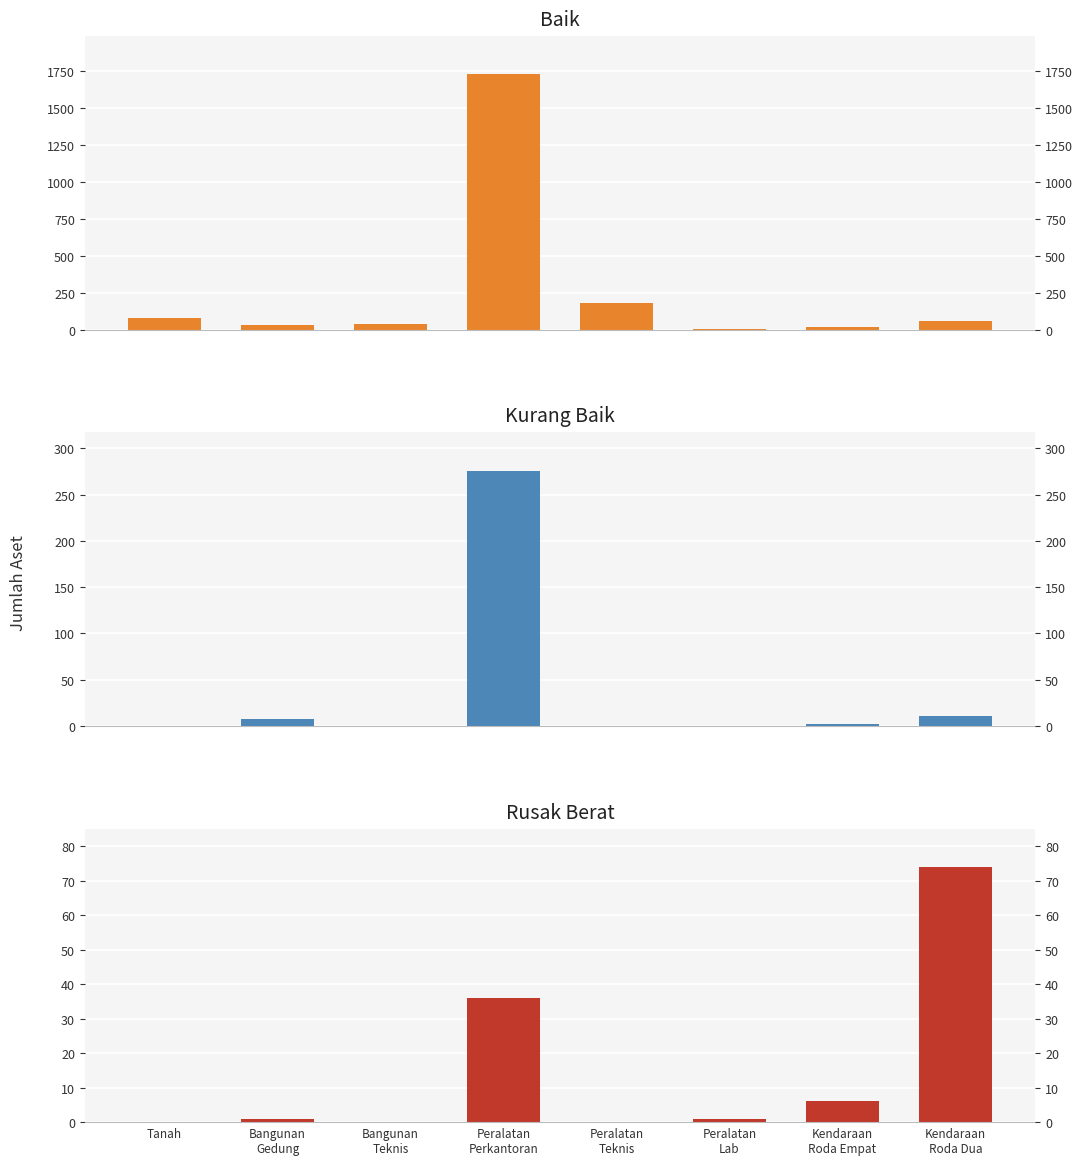

List the series in order of their peak value, highest first.

Baik, Kurang Baik, Rusak Berat